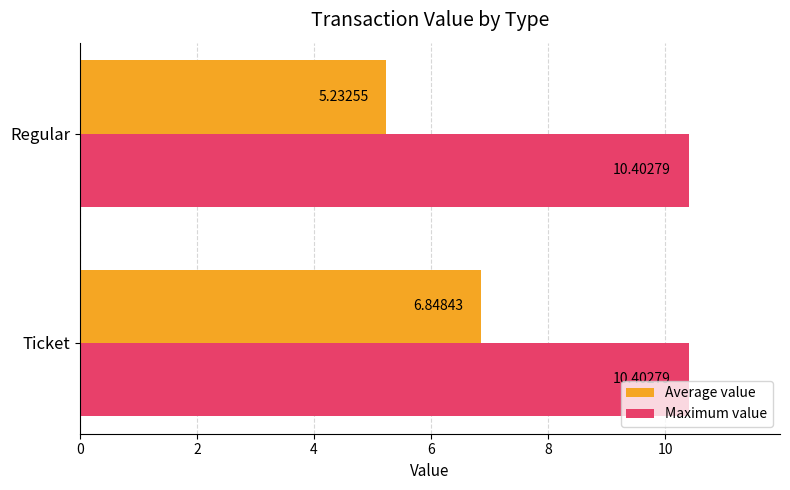

Rank the series by their average value, from highest to lowest.

Maximum value, Average value